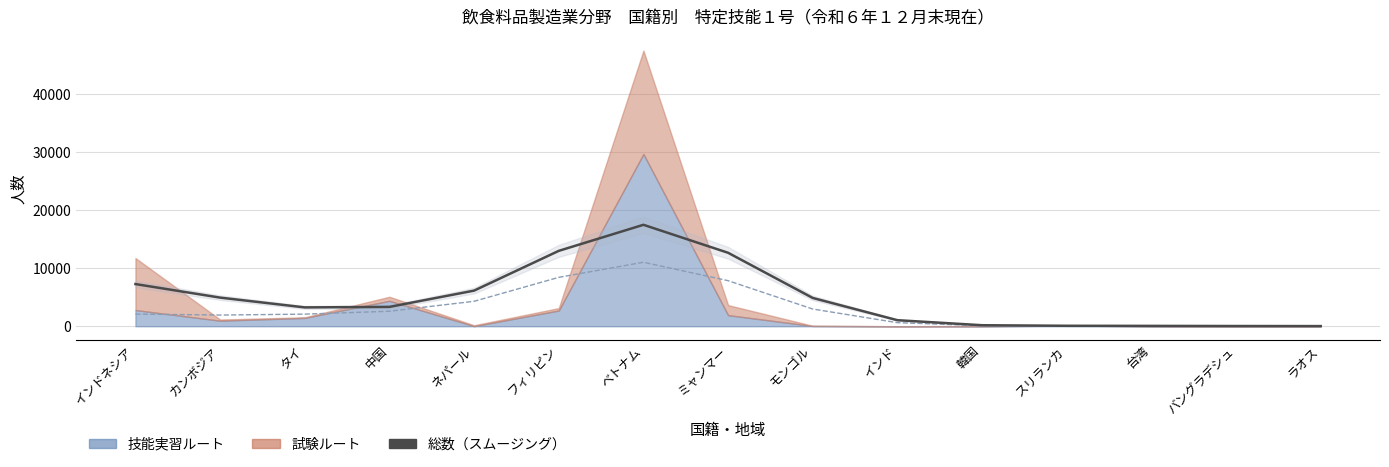

What is the ratio of the value at カンボジア to the value at 台湾?

79.5